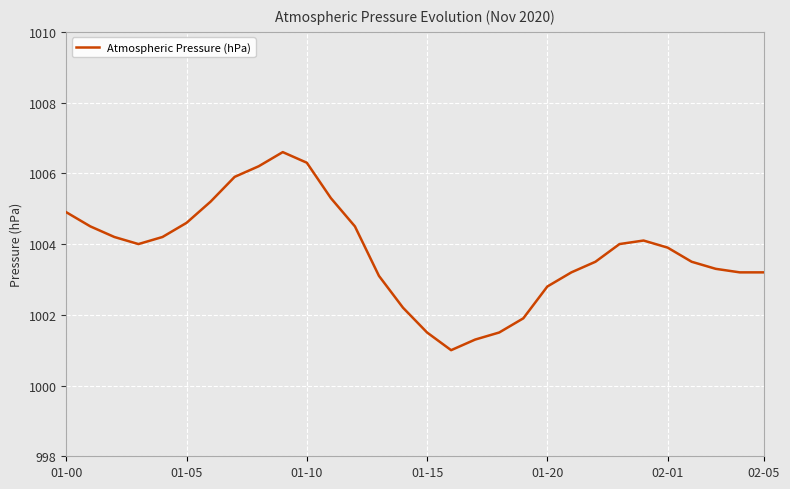

What is the difference between the maximum and minimum values?

5.6